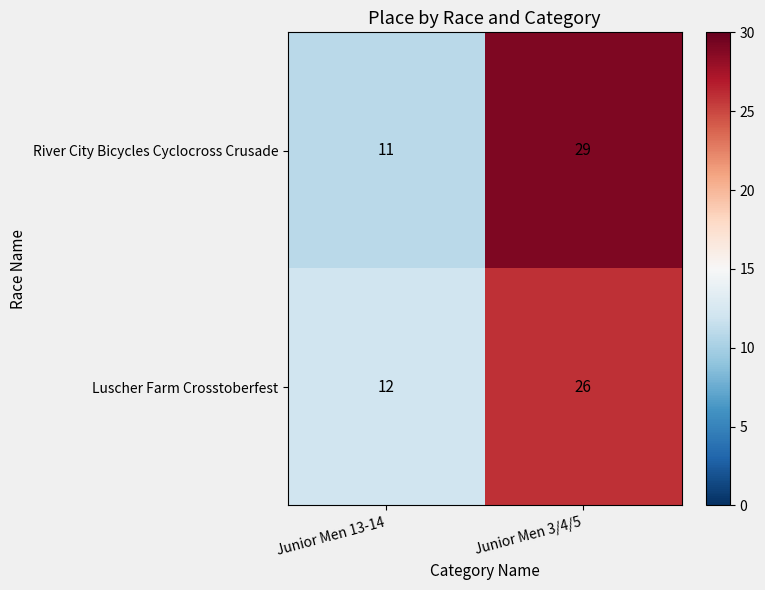

Reading left to right, list all the values displayed in this chart.

River City Bicycles Cyclocross Crusade: 11	29
Luscher Farm Crosstoberfest: 12	26